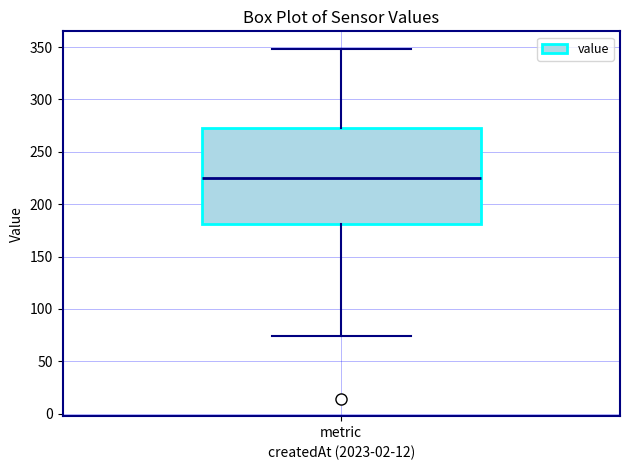

Transcribe this box plot: give where the median line is, the range the box spans, and where the two whiskers end, as read against the y-axis. The values are not printed on the chart, so give them approximately, as read against the axis.

median 225, box 180 to 275, whiskers 75 to 350